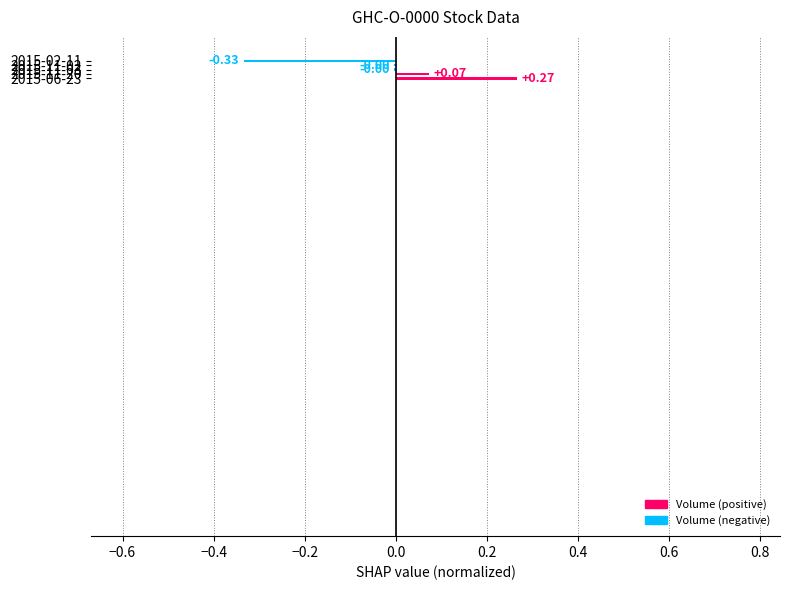

How many data points does each series have?

5